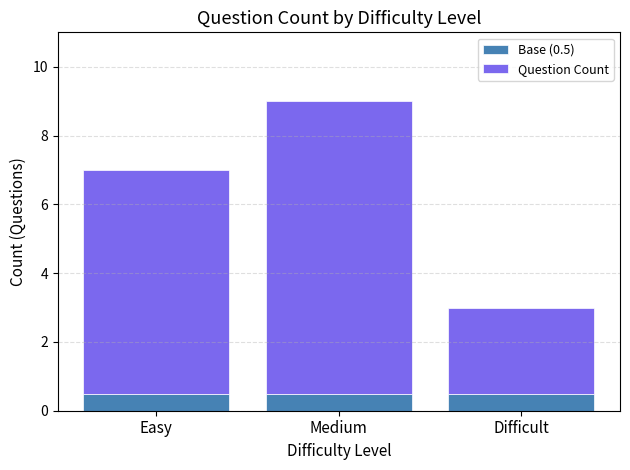

Does the chart contain stacked bars?

Yes